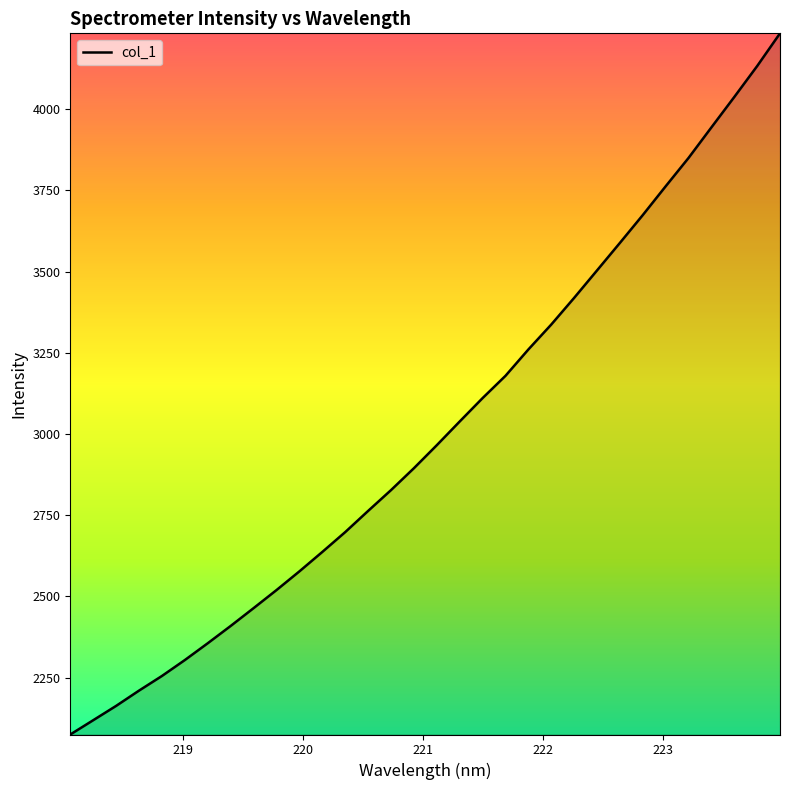

True or false: there are more than 2 points higher than both neighbors.

False